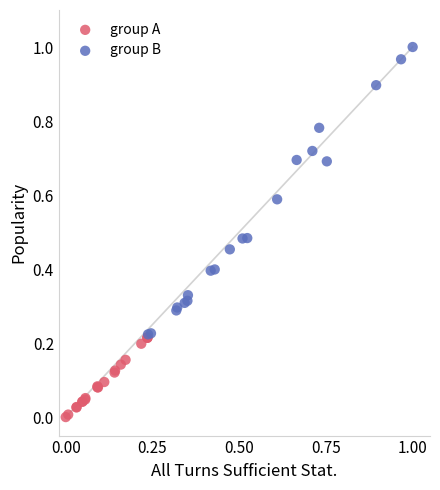

Which series reaches the minimum Y coordinate?

group A